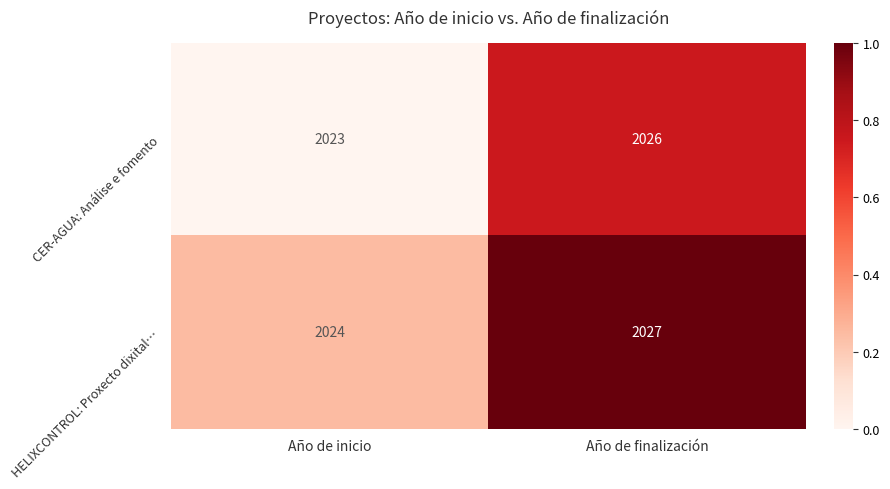

What is the total value across all series at Año de finalización?

4053